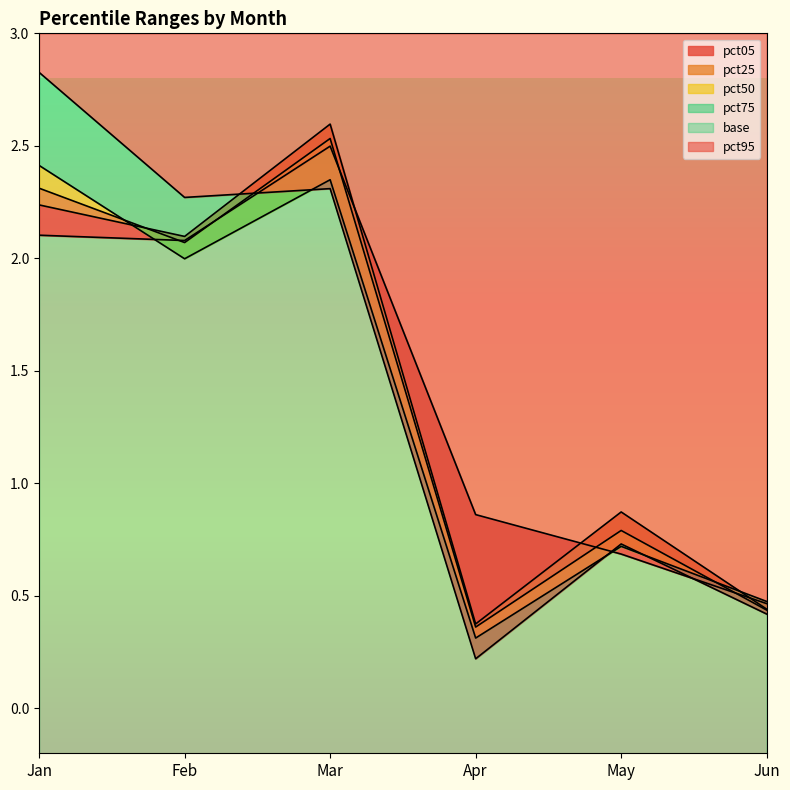

How many intersections are there between pct25 and pct50?

1